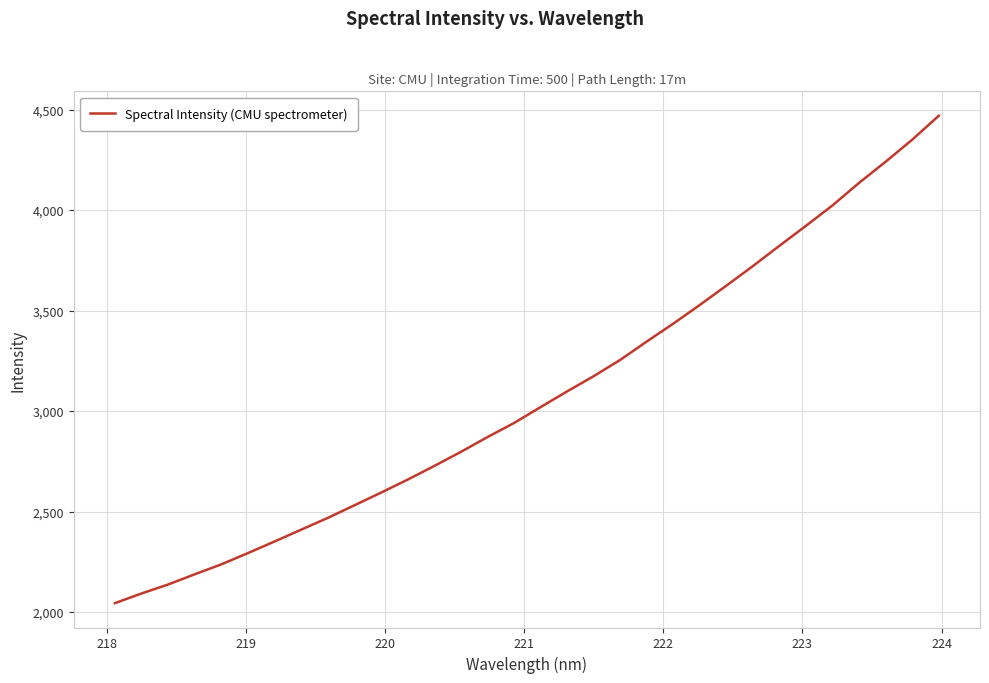

What is the minimum value shown in the chart?

2044.4